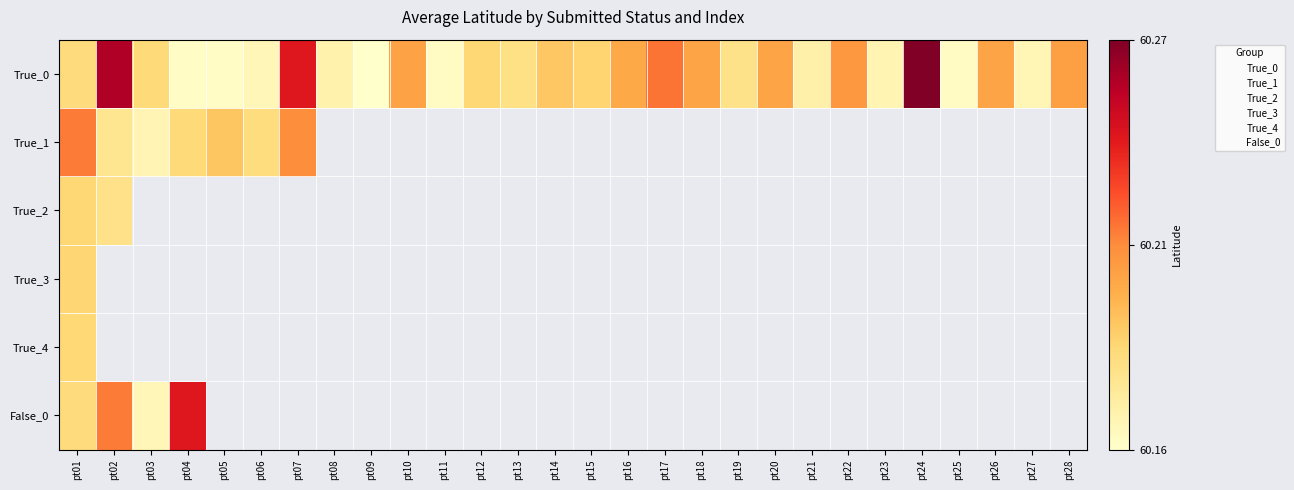

Between pt04 and pt10, which is larger?

pt10